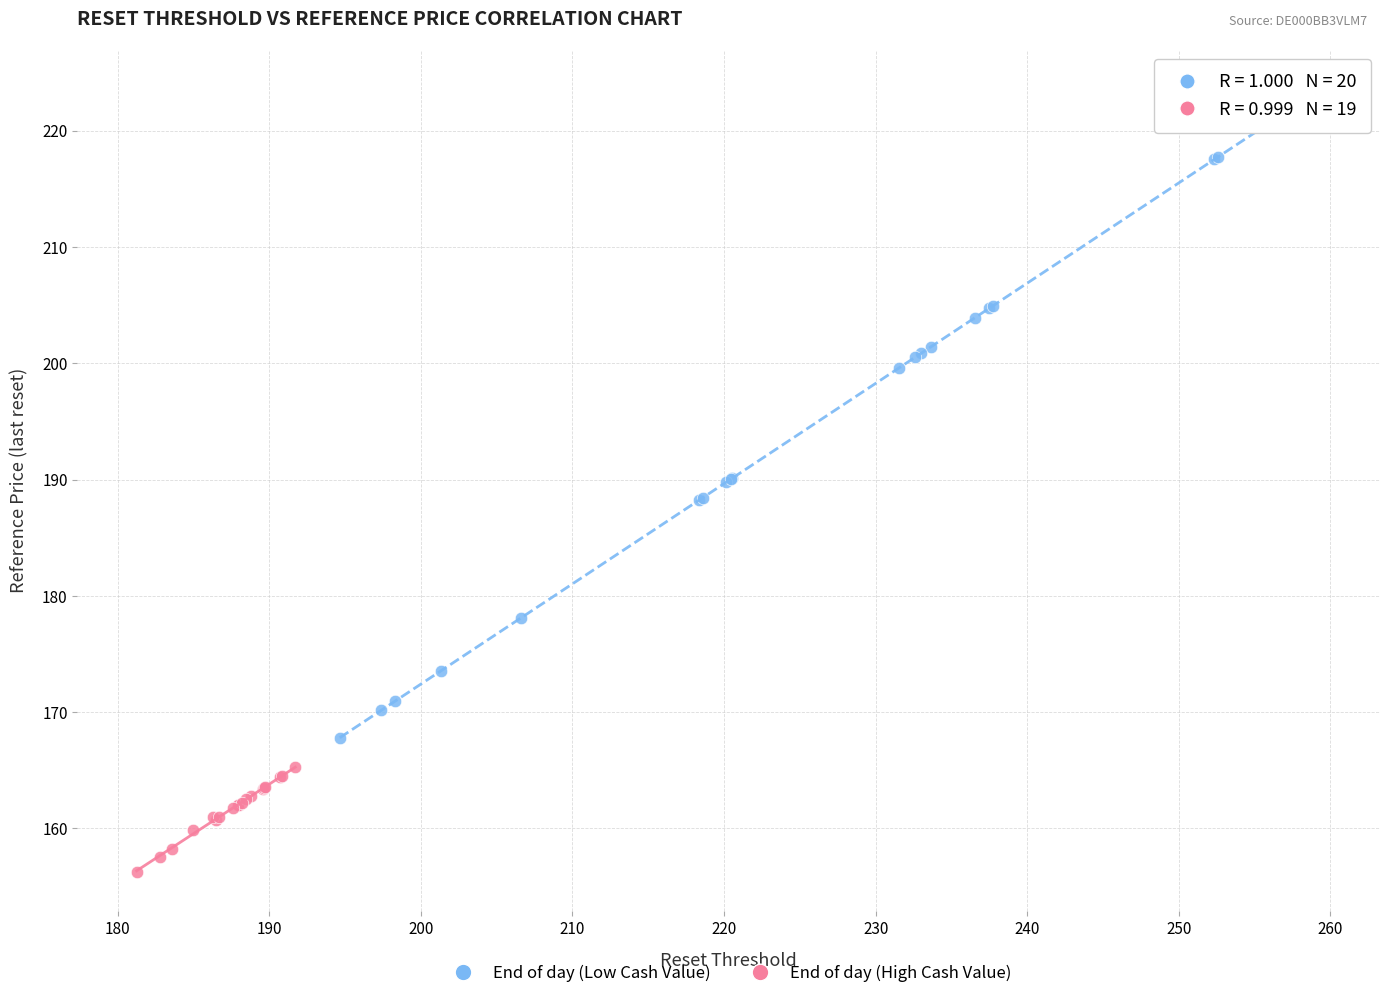

Which series has the largest Y range (max minus min)?

End of day (Low Cash Value)